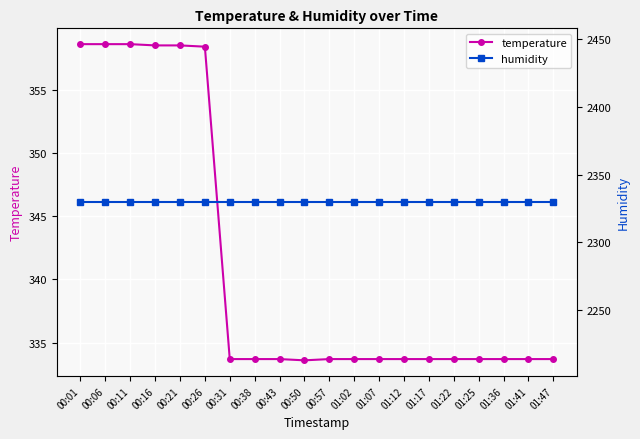

What is the smallest value displayed?

333.6